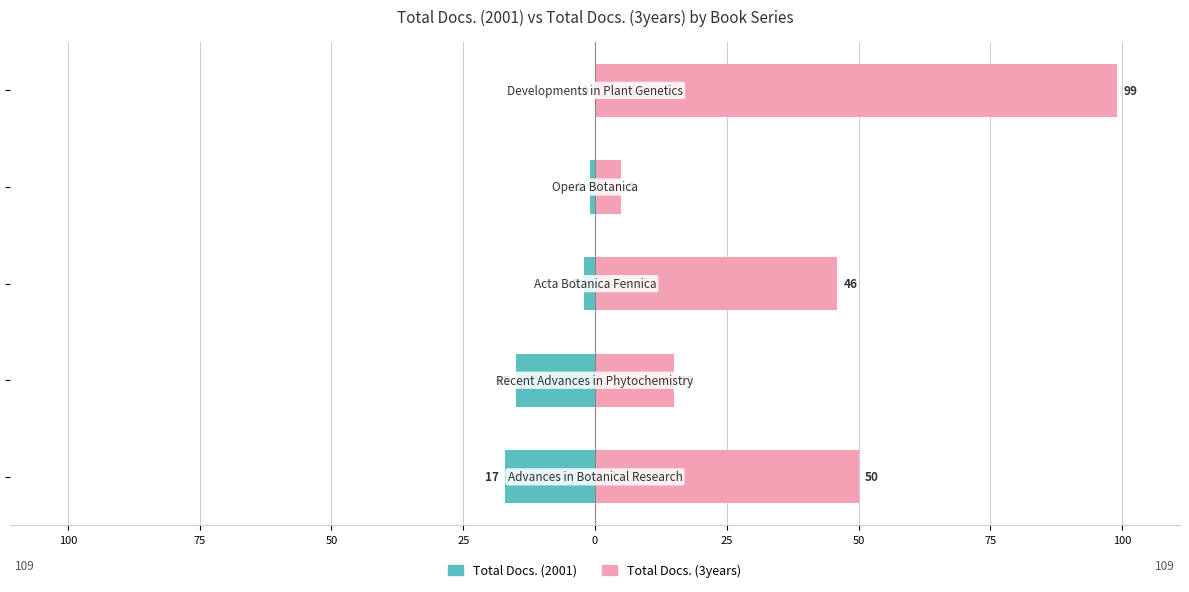

How many groups of bars are there?

5